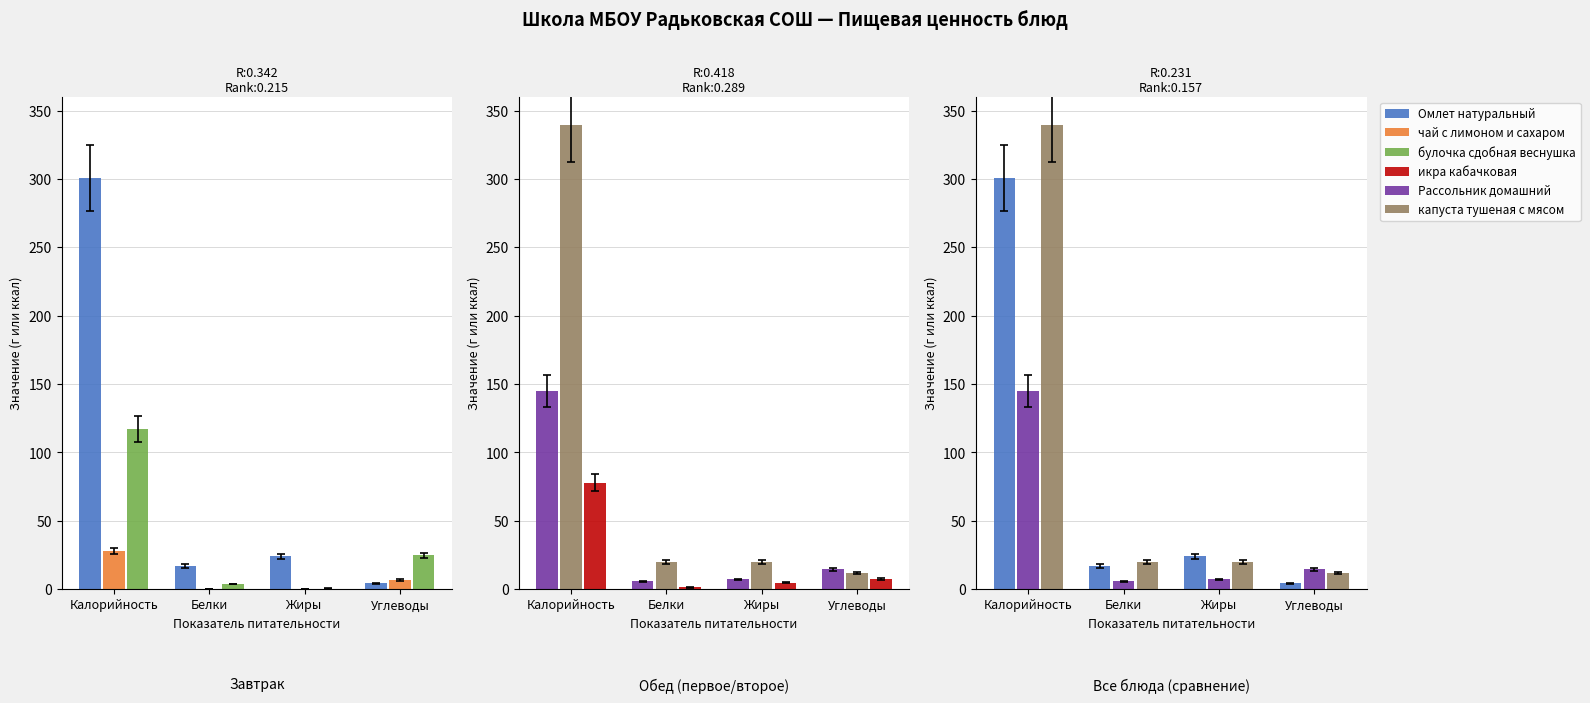

Reading left to right, extract all data points from this chart.

Омлет натуральный: Калорийность=300.7	Белки=16.9	Жиры=24.0	Углеводы=4.4
чай с лимоном и сахаром: Калорийность=27.9	Белки=0.3	Жиры=0.0	Углеводы=6.7
булочка сдобная веснушка: Калорийность=117.2	Белки=3.8	Жиры=0.5	Углеводы=24.7
Рассольник домашний: Калорийность=145.1	Белки=5.7	Жиры=7.2	Углеводы=14.5
капуста тушеная с мясом: Калорийность=339.4	Белки=19.9	Жиры=19.7	Углеводы=11.9
икра кабачковая: Калорийность=78.0	Белки=1.3	Жиры=4.7	Углеводы=7.3